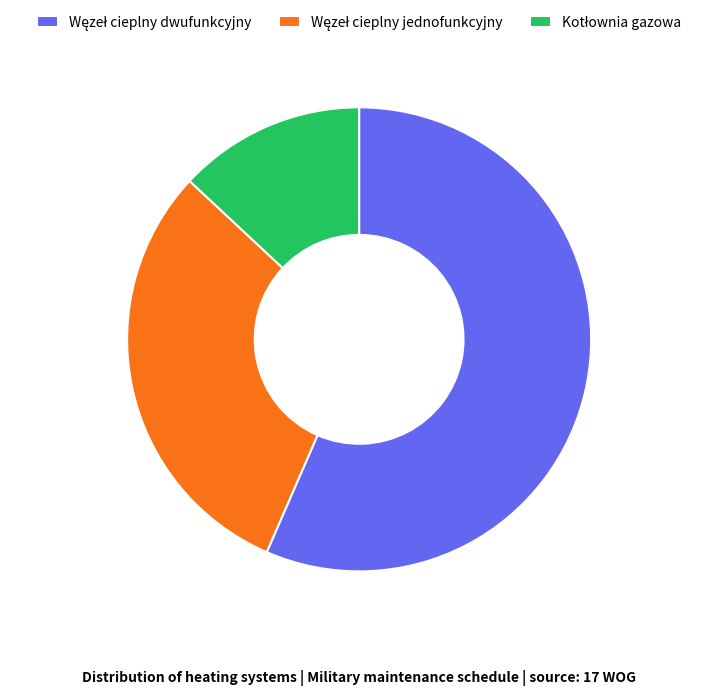

Is there a majority slice in this chart?

Yes